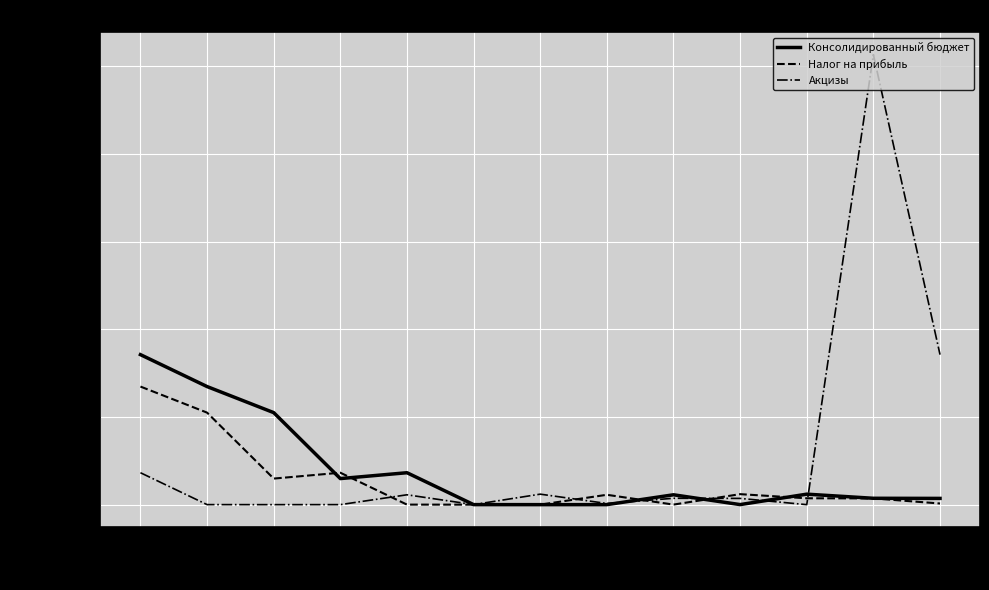

The value of Акцизы at 5043 is 5987439. True or false?

True